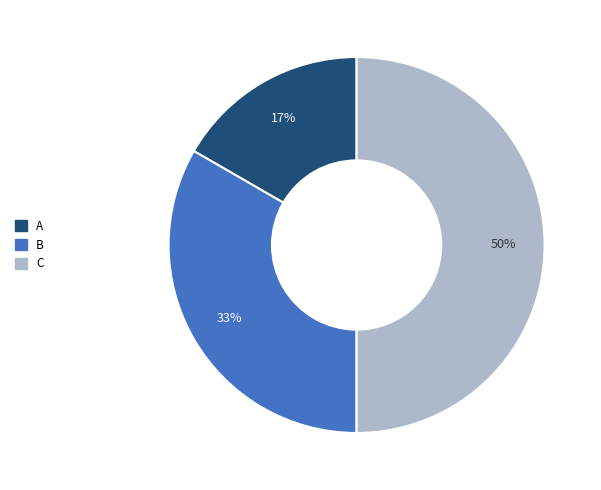

The B slice represents 24% of the pie. True or false?

False